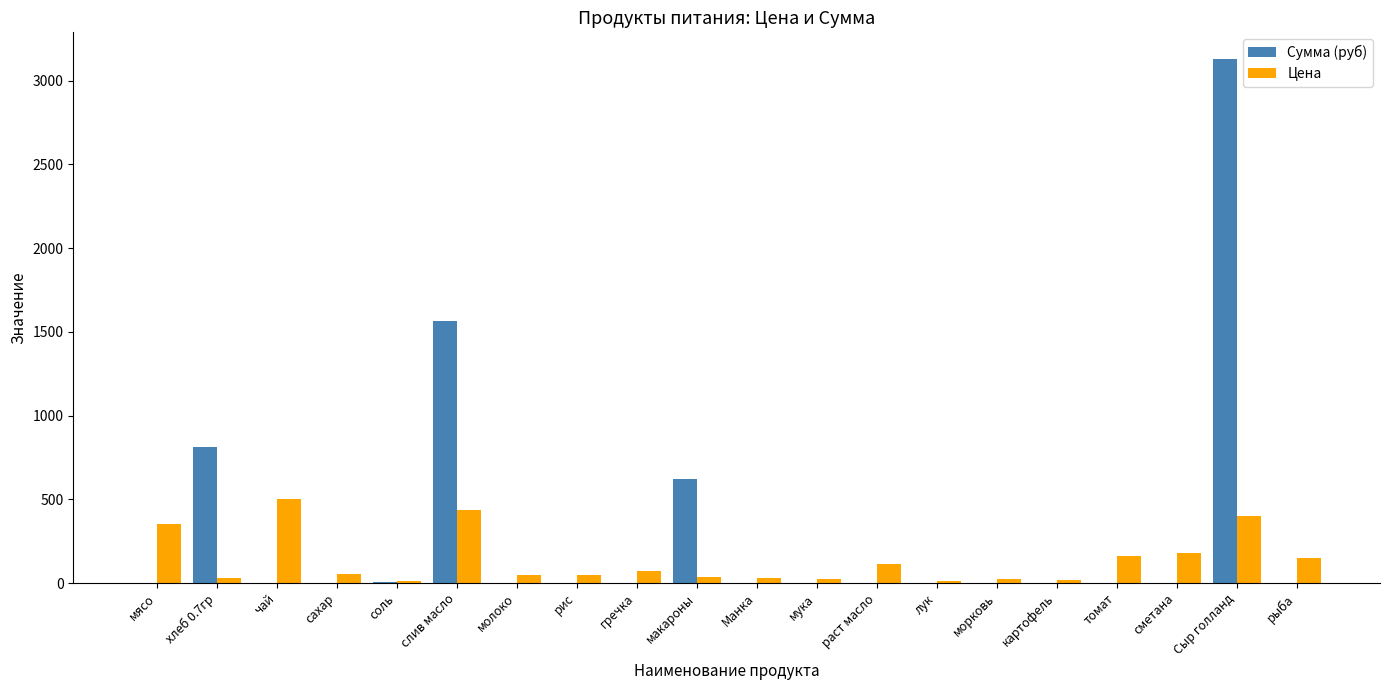

At which label does Цена first exceed 55?

мясо